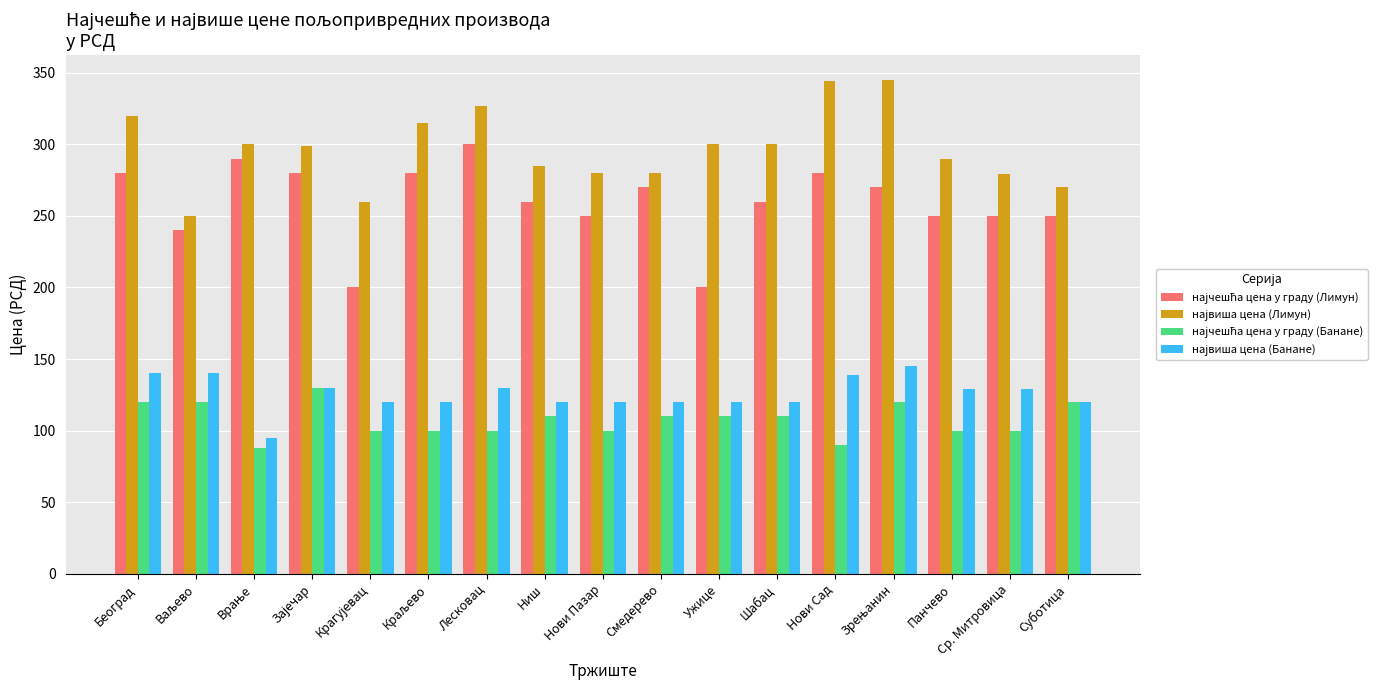

What is the spread (max minus min) of values at Панчево?

190.0